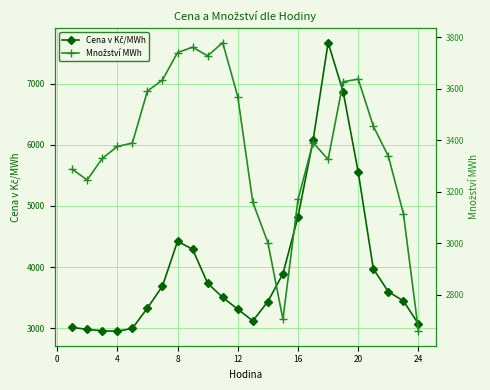

Which series has the largest total across all categories?

Cena v Kč/MWh